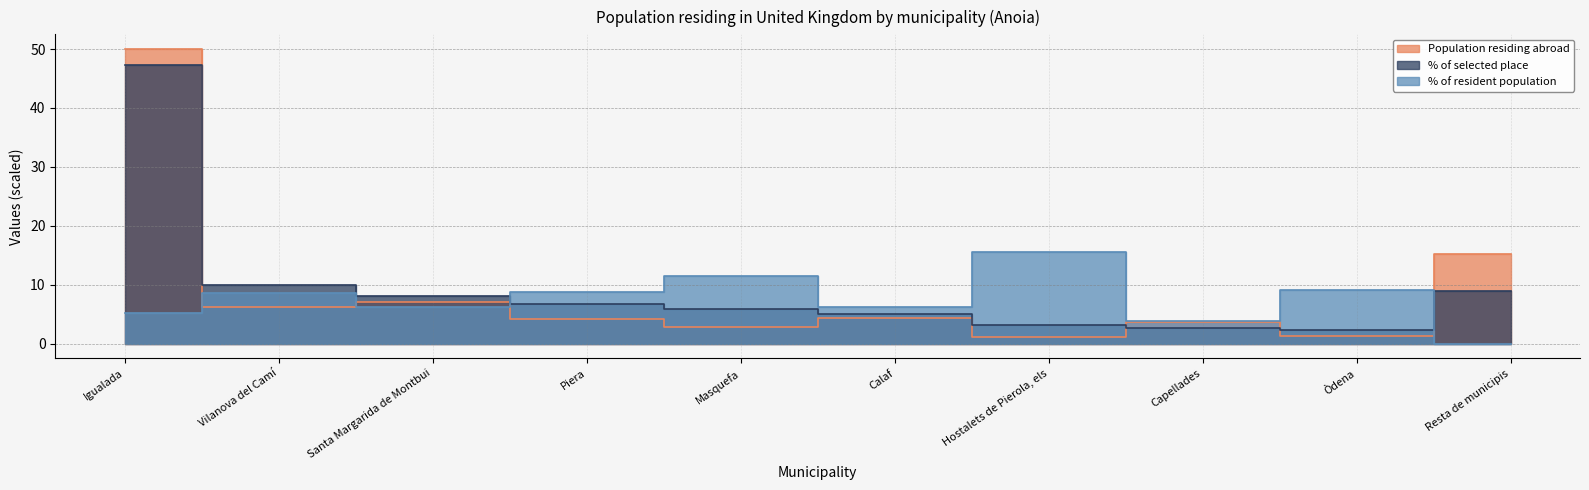

What is the difference between the maximum and second lowest values in the % of resident population series?

11.6